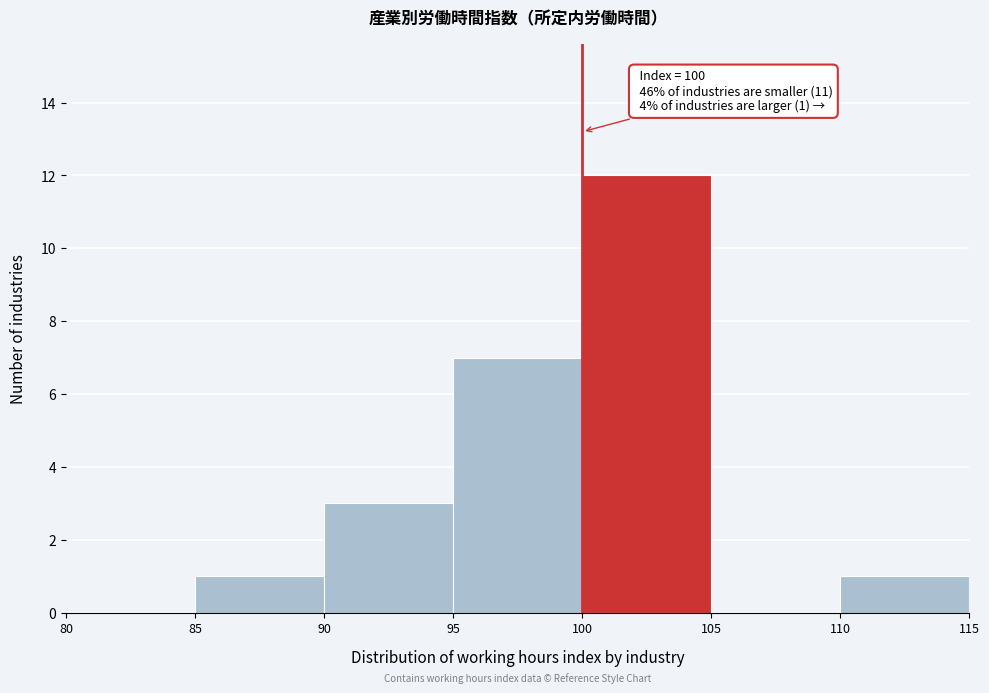

Which range on the x-axis has the tallest bar?

100 to 105